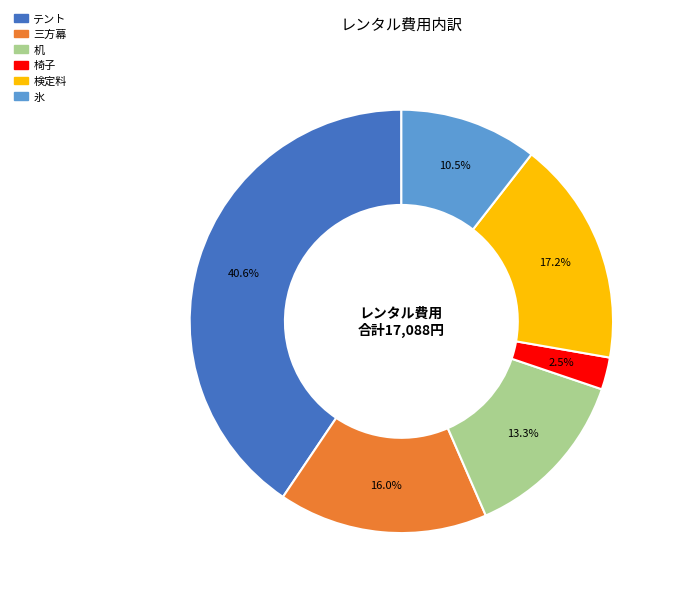

Between 三方幕 and テント, which is larger?

テント